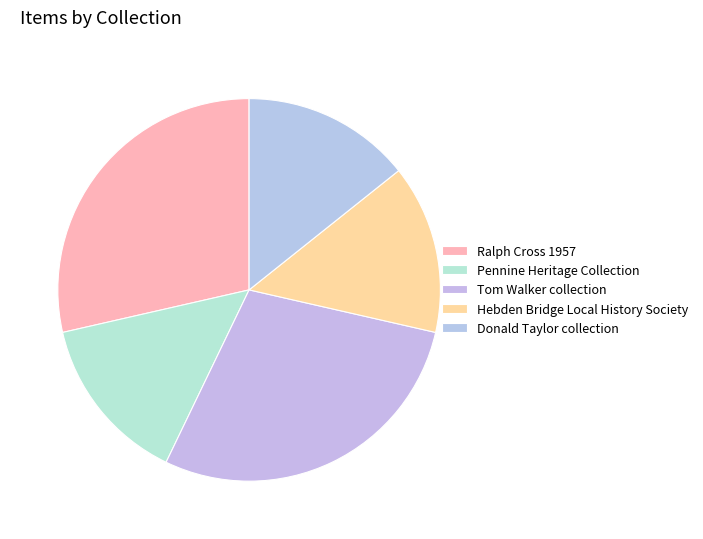

The Ralph Cross 1957 slice represents 34% of the pie. True or false?

False